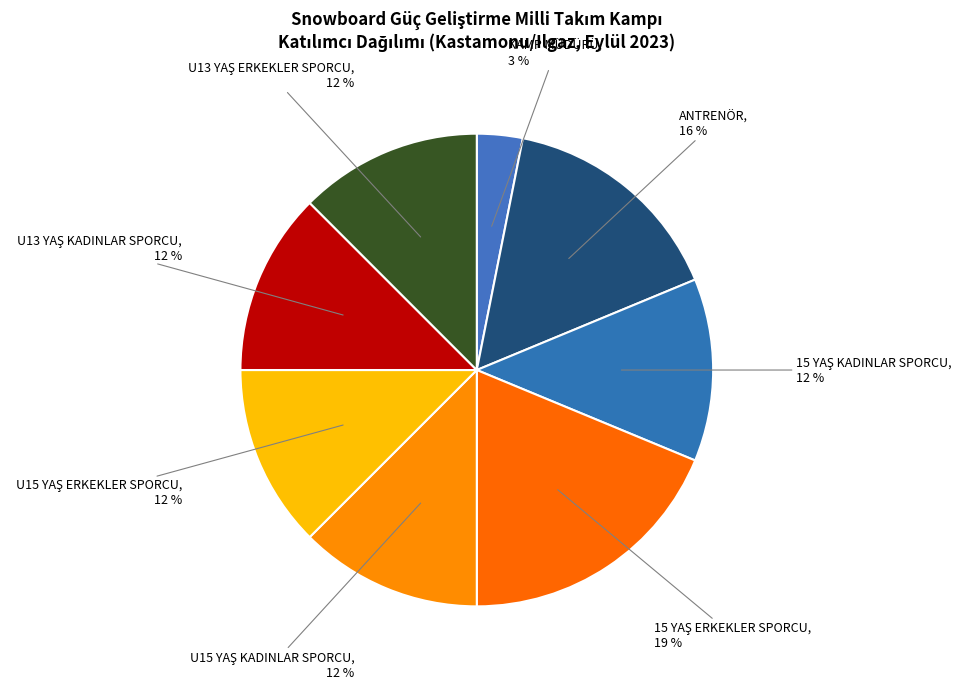

Is the sum of ANTRENÖR, 16 % and KAMP MÜDÜRÜ, 3 % greater than half?

No